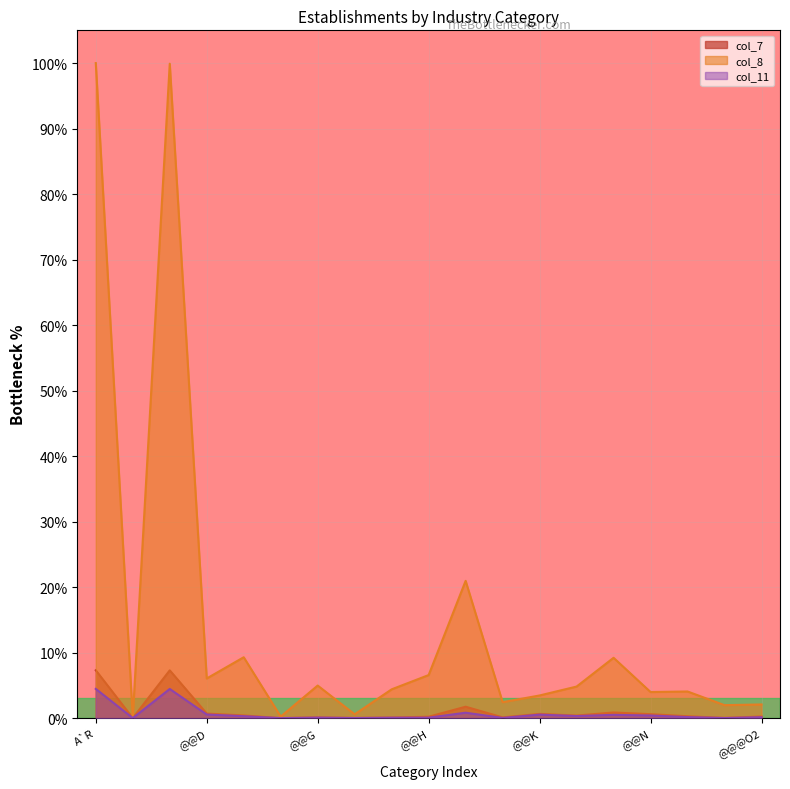

True or false: col_11 and col_7 cross at least once.

False